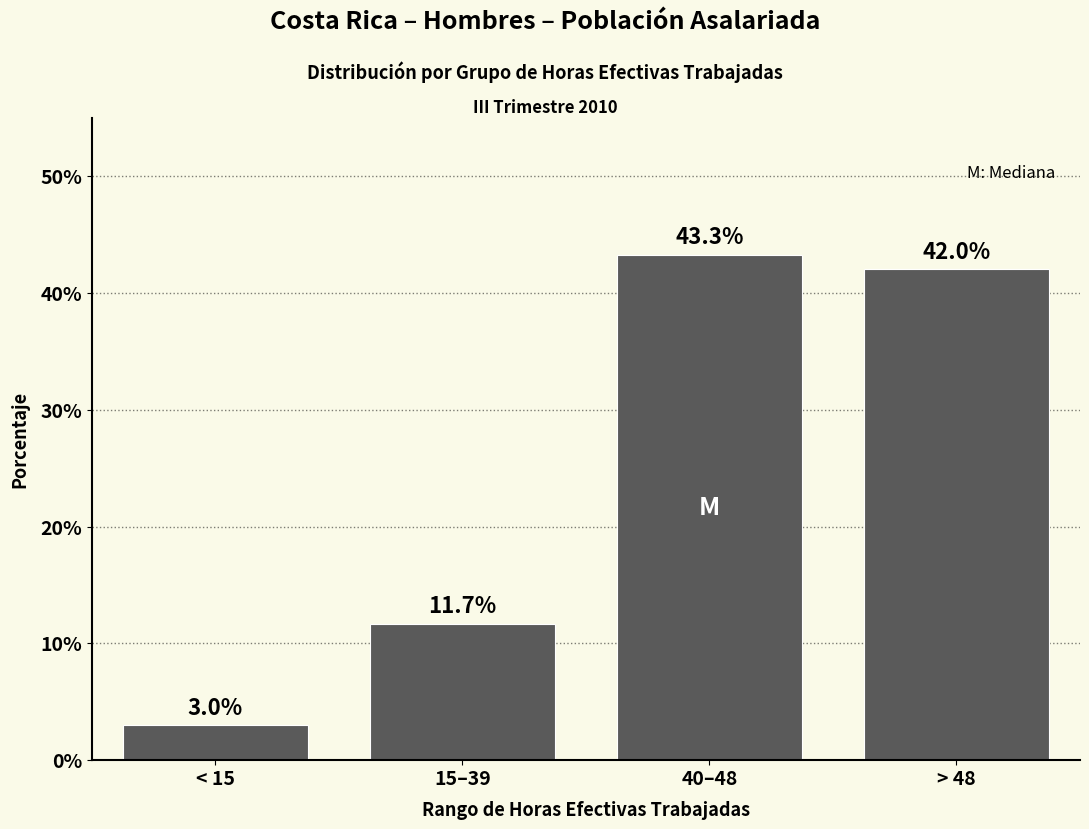

Reading right to left, extract all data points from this chart.

> 48=42.0	40–48=43.3	15–39=11.7	< 15=3.0